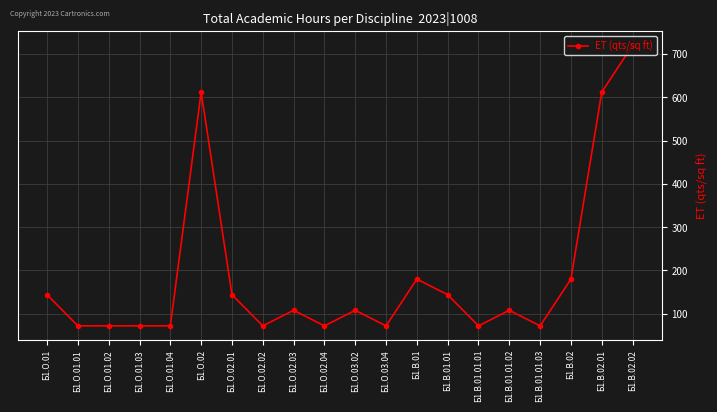

Which label corresponds to the largest value in the chart?

Б1.В.02.02